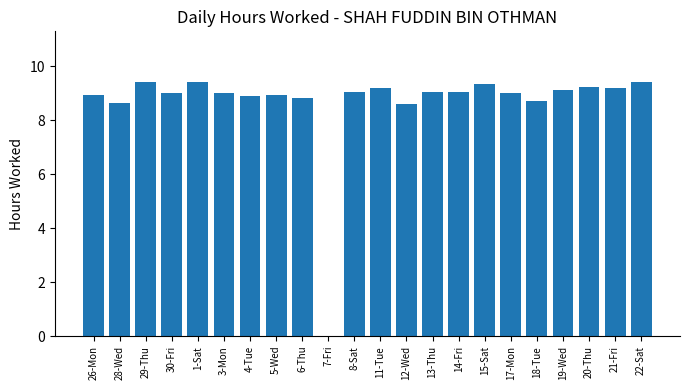

What is the sum of all values?

190.2